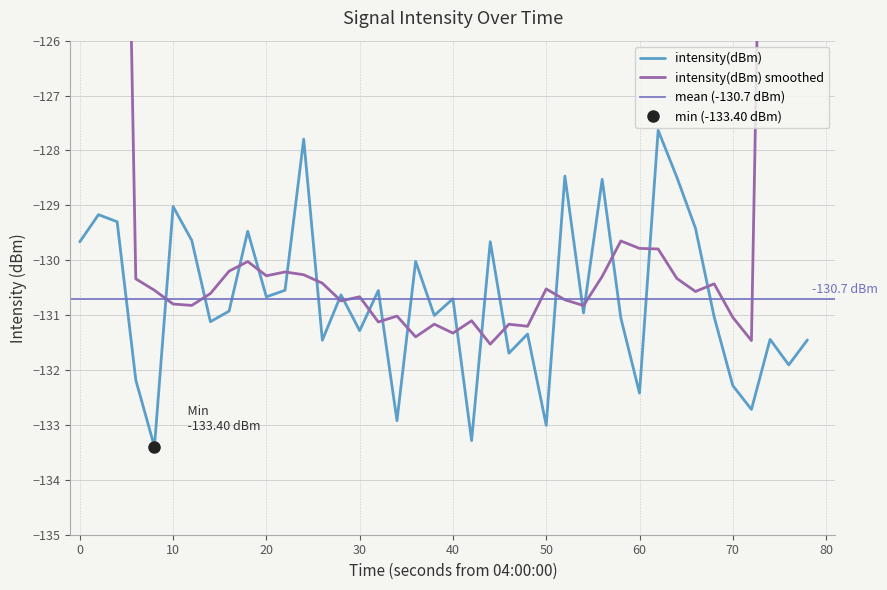

What is the lowest value of the intensity(dBm) series?

-133.4